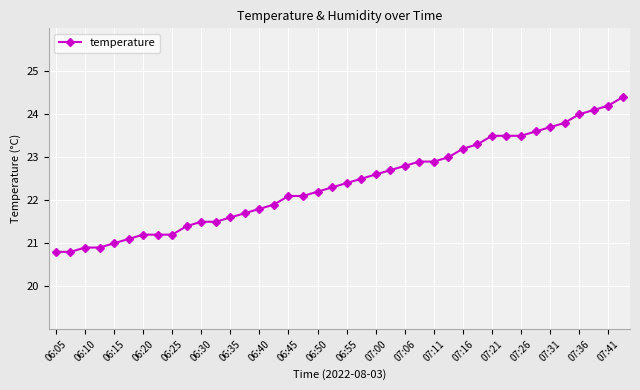

What is the value of the 9th point from the left?

21.2